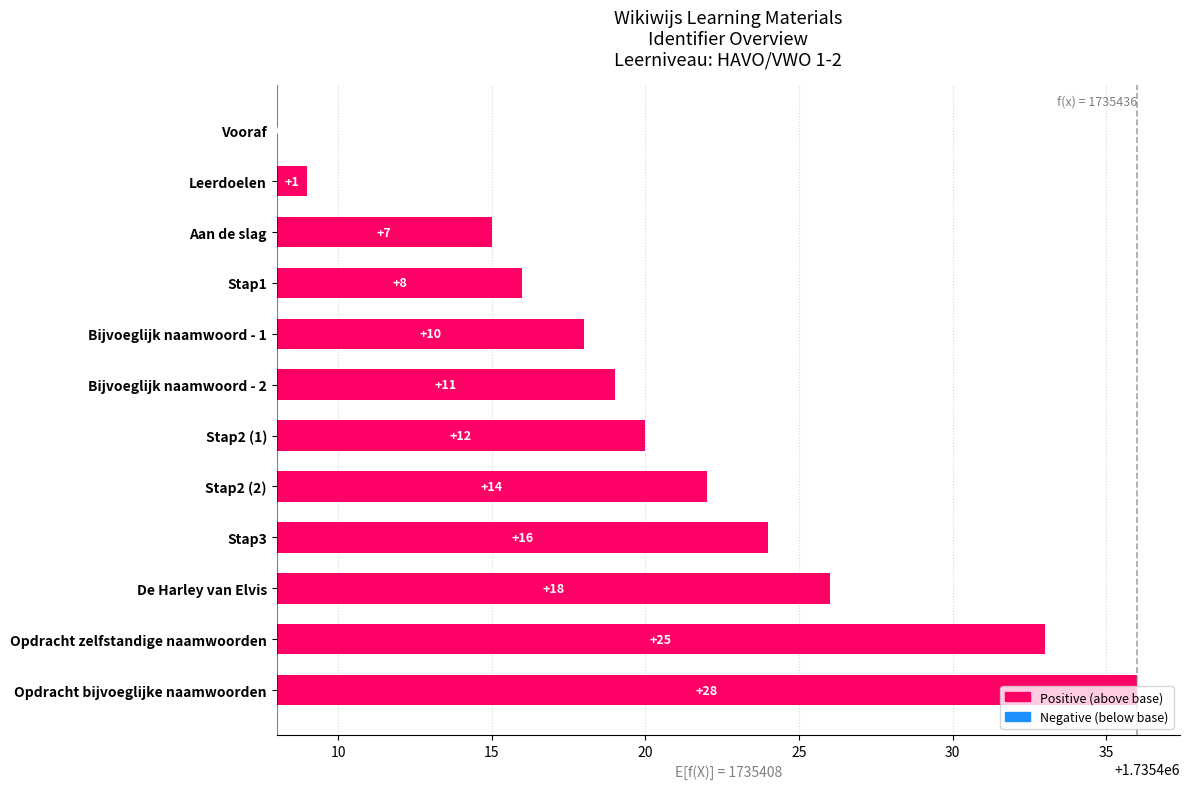

Reading right to left, list all the values displayed in this chart.

28	25	18	16	14	12	11	10	8	7	1	0